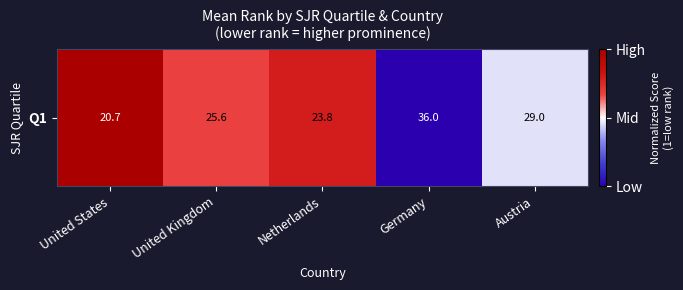

Rank the categories by value from highest to lowest.

United States, Netherlands, United Kingdom, Austria, Germany